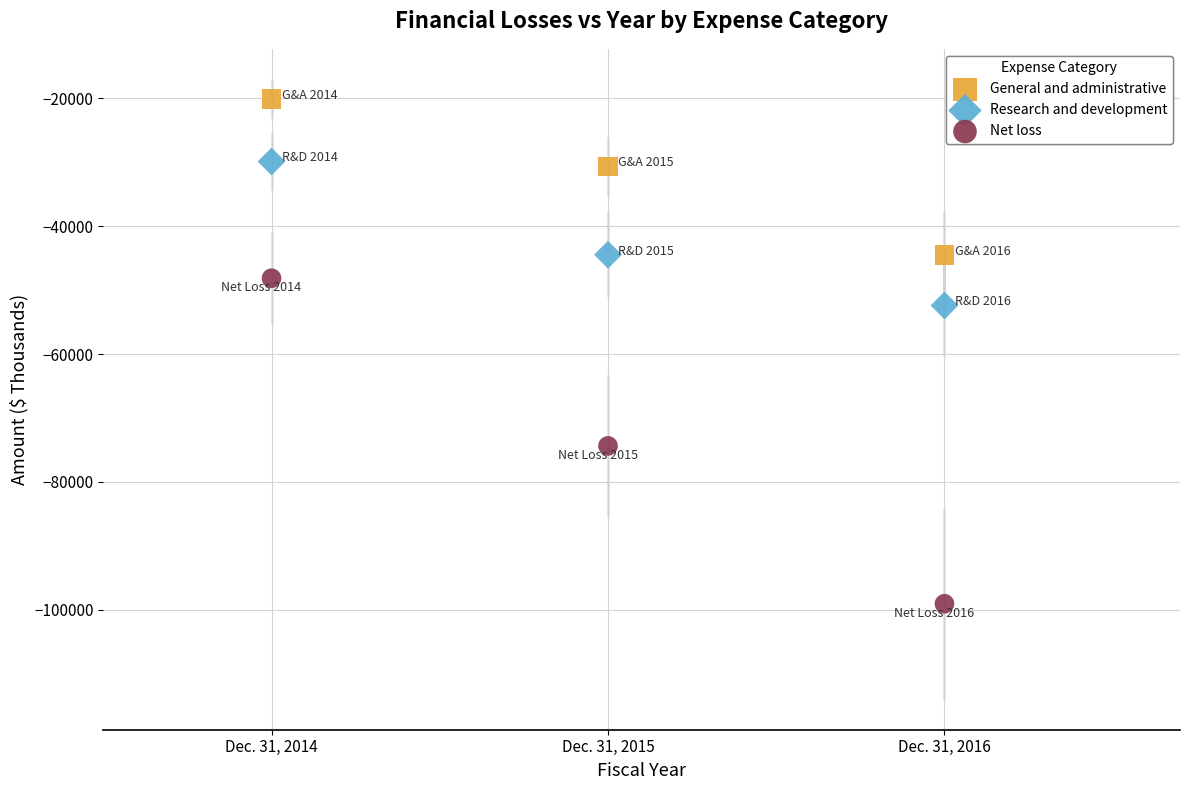

Which series has the largest Y range (max minus min)?

Net loss